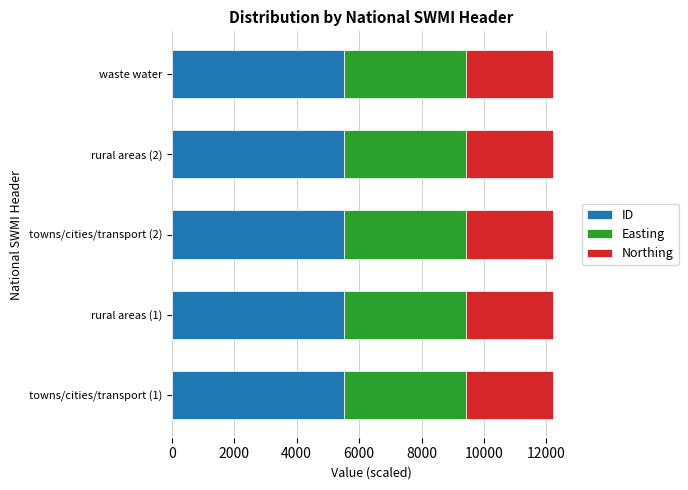

What is the total value across all series at towns/cities/transport (2)?

12197.4